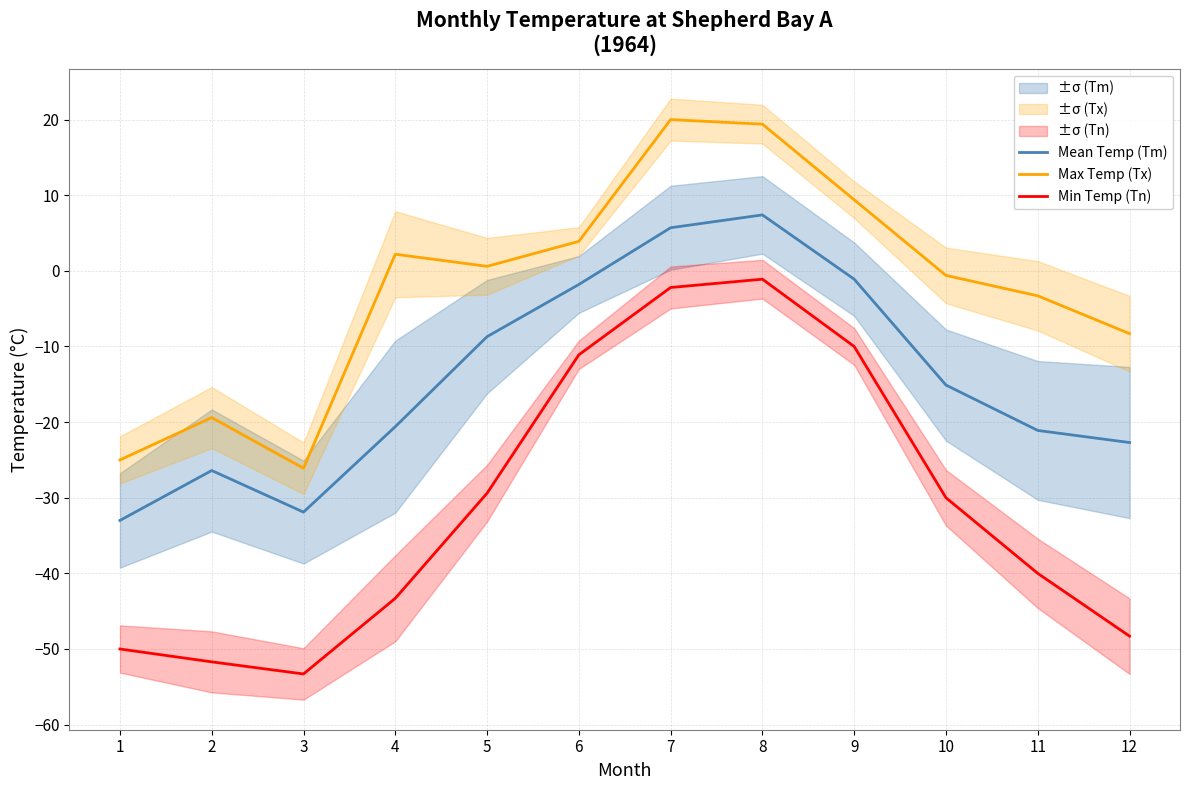

What are all the series names shown in the legend?

Mean Temp (Tm), Max Temp (Tx), Min Temp (Tn)